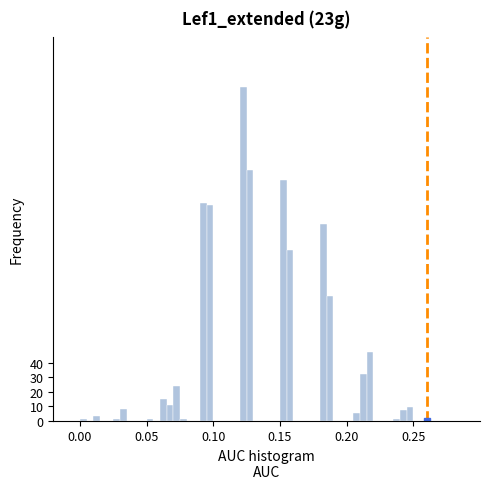

Read against the x-axis, roughly where is the centre of the tallest bar?

0.125